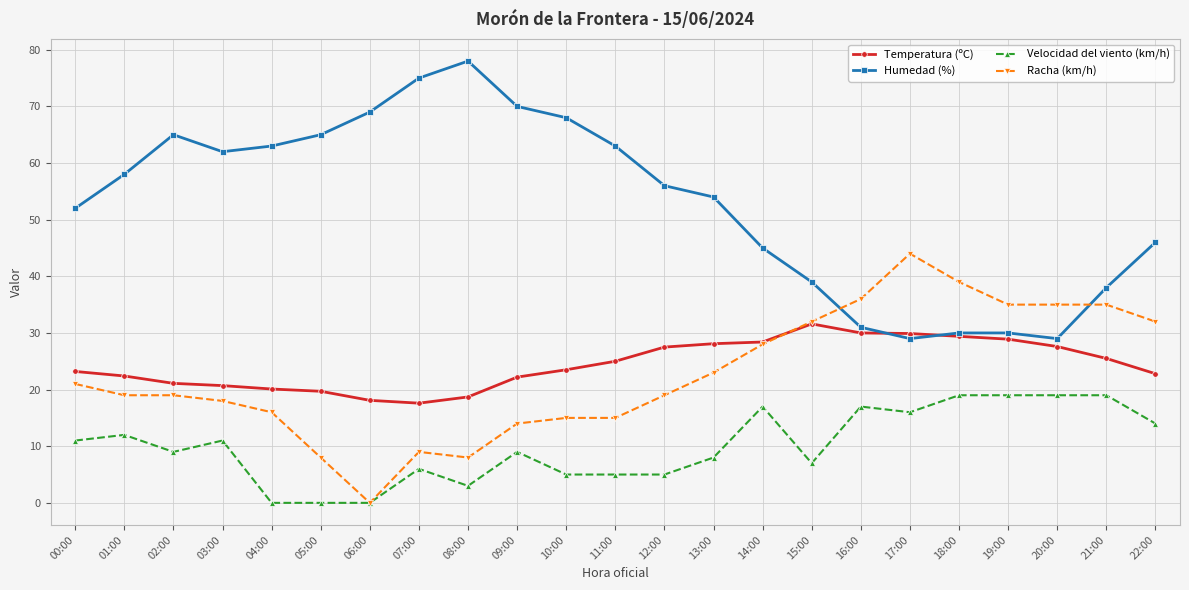

How many lines are shown in the chart?

4